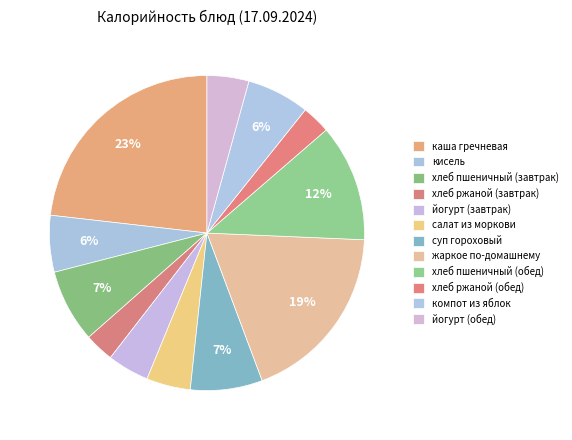

How many slices are in this pie chart?

12